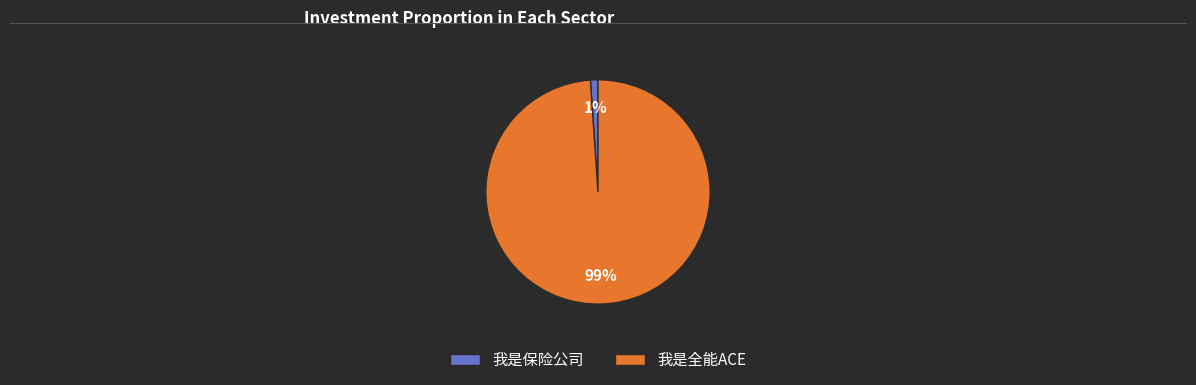

Between 我是保险公司 and 我是全能ACE, which is larger?

我是全能ACE